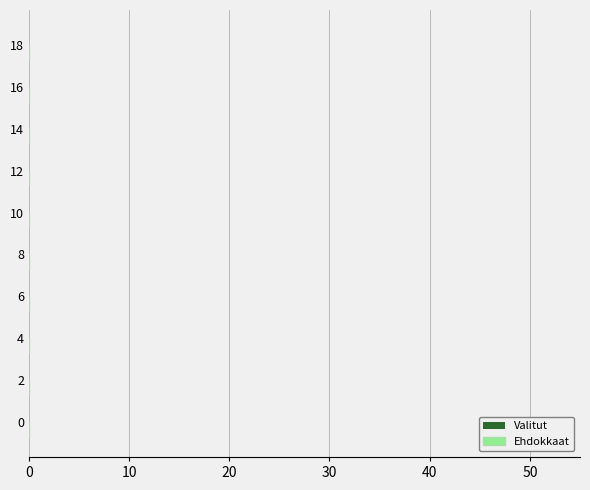

Are the bars horizontal?

Yes